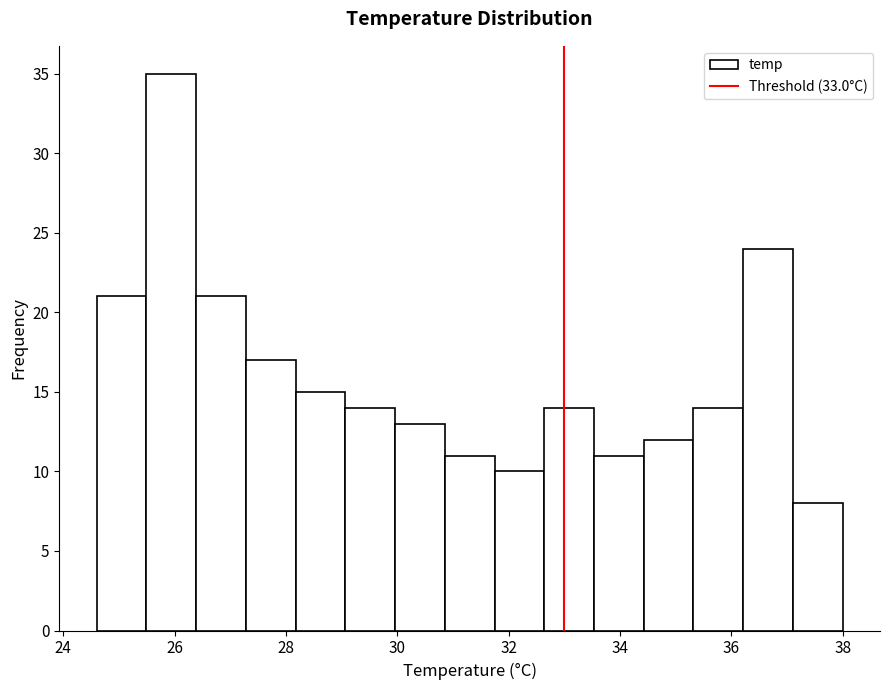

Over which range of the x-axis is the bar tallest?

25.4 to 26.4